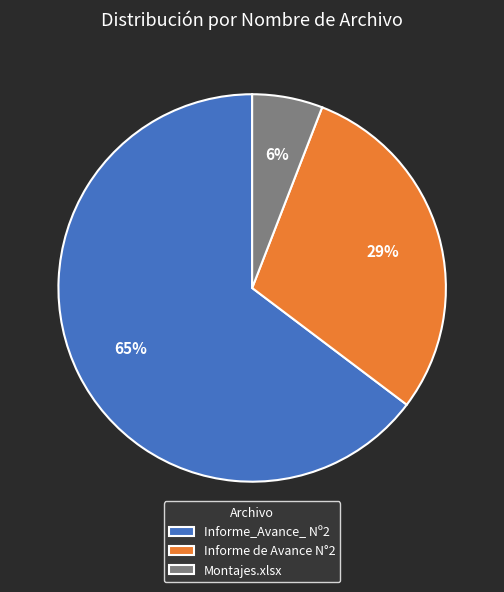

Rank the categories by value from highest to lowest.

Informe_Avance_ Nº2, Informe de Avance N°2, Montajes.xlsx